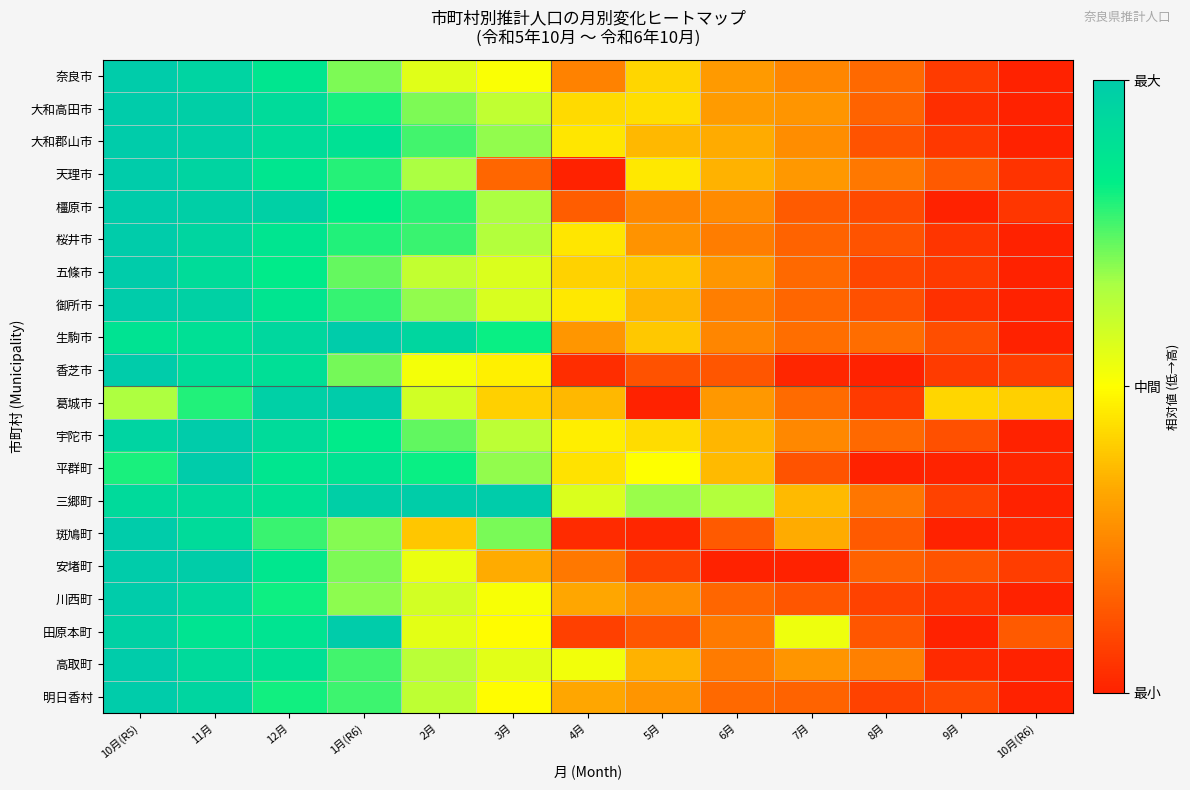

Between 5月 and 6月, which series saw the biggest shift?

葛城市